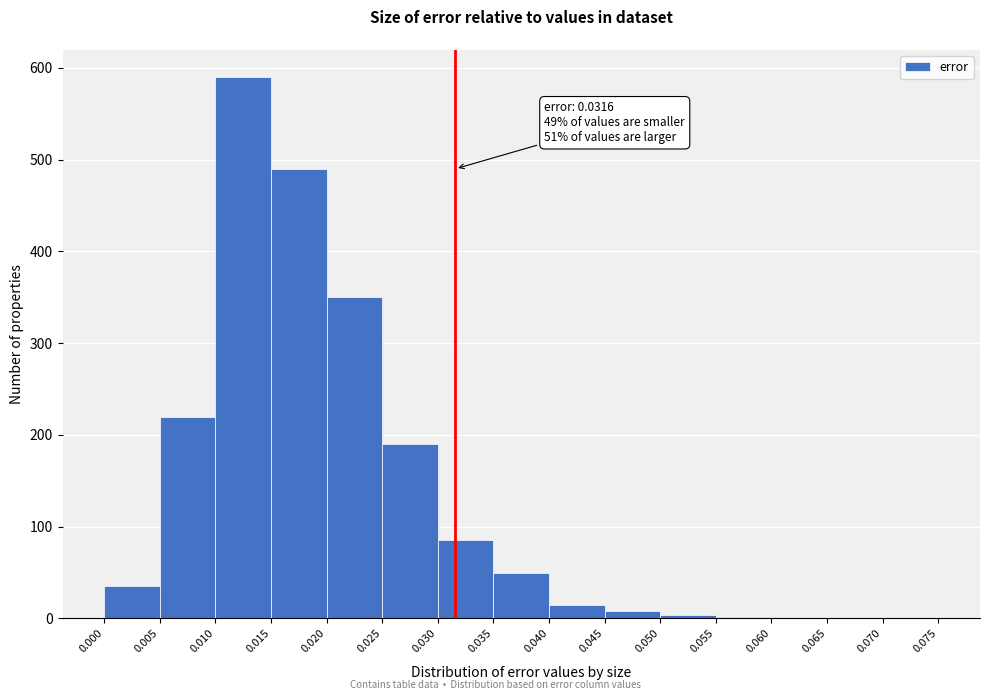

Which range on the x-axis has the tallest bar?

0.010 to 0.015